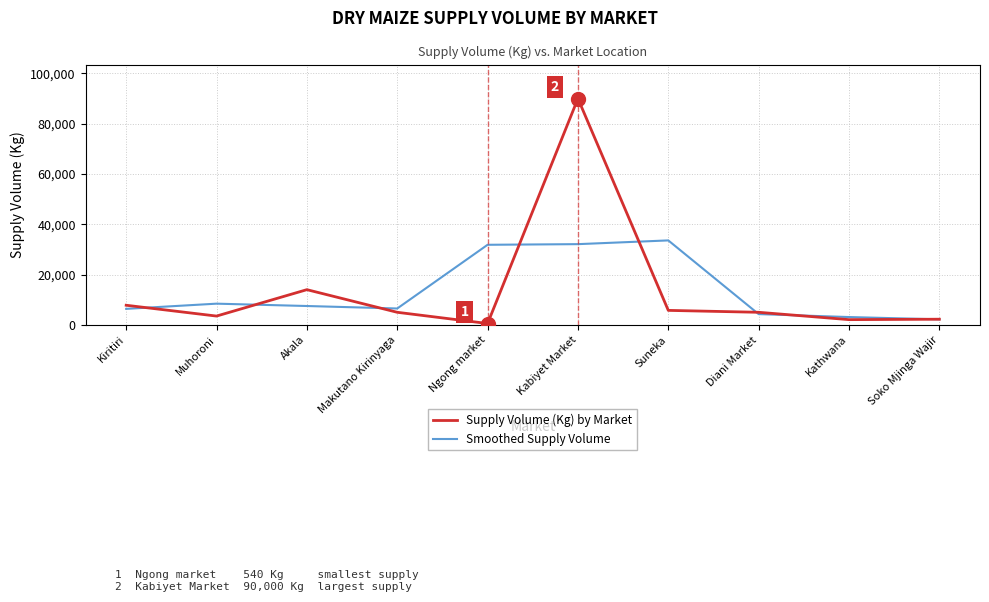

Where does the Smoothed Supply Volume series first go above 7500?

Muhoroni